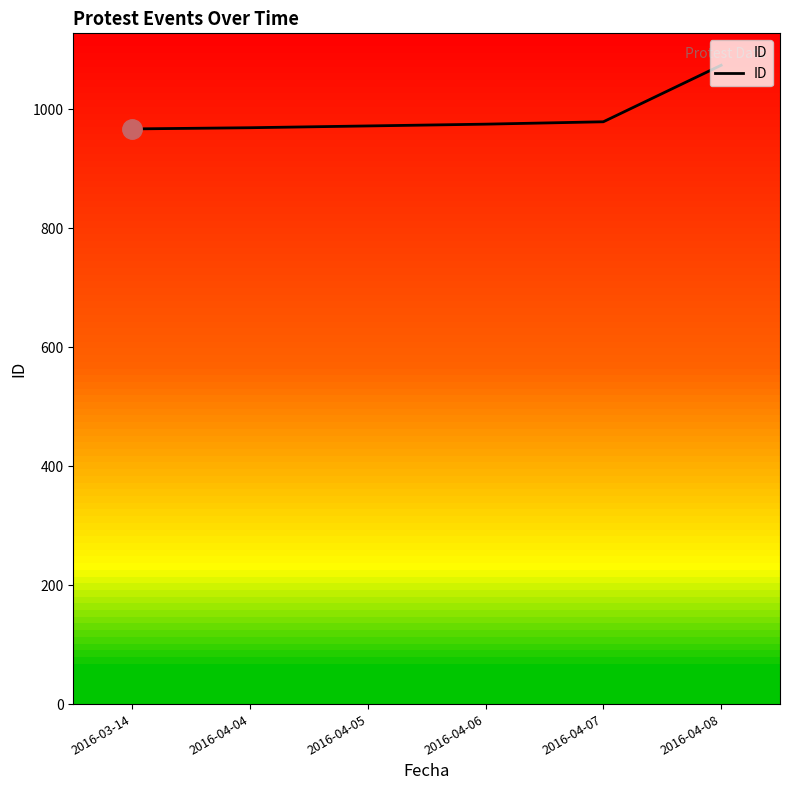

The value at 2016-04-07 is 979. True or false?

True